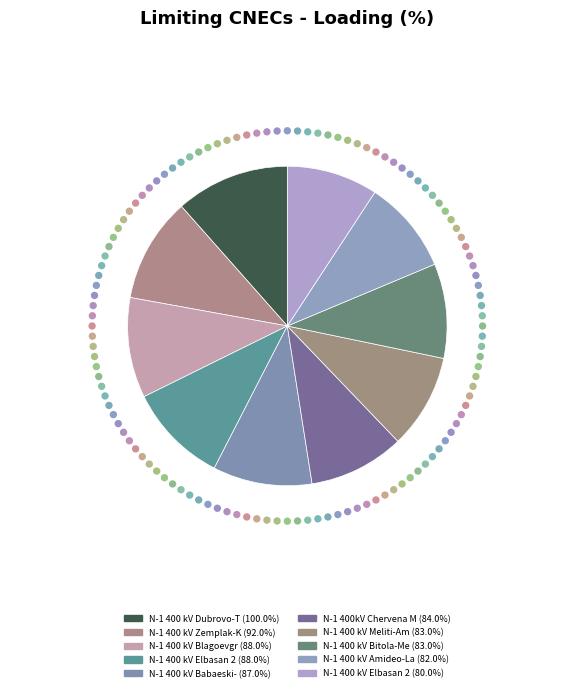

Is it true that N-1 400 kV Bitola-Meliti is 1% of the pie?

False